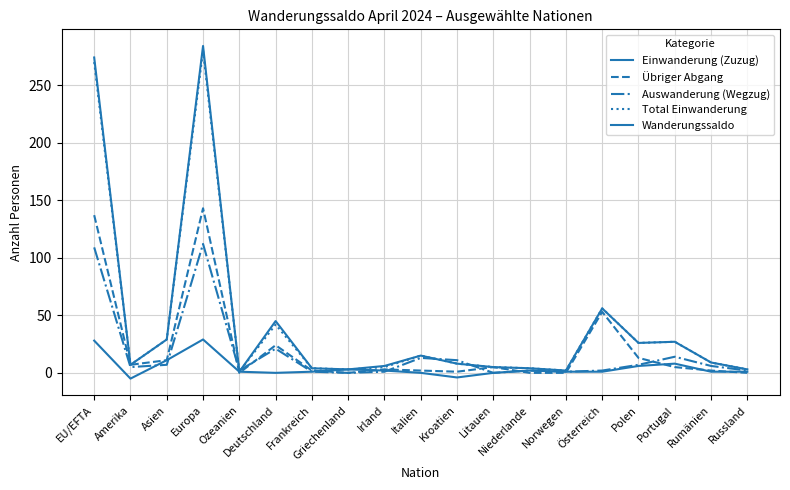

Reading right to left, extract all data points from this chart.

Einwanderung (Zuzug): 3	9	27	26	56	2	4	5	8	15	6	3	4	45	1	284	29	7	274
Übriger Abgang: 0	2	5	13	53	0	0	5	1	2	3	0	2	24	0	143	11	7	137
Auswanderung (Wegzug): 2	6	14	7	2	1	2	0	11	13	1	0	1	21	2	112	7	5	109
Total Einwanderung: 3	9	27	26	56	2	4	5	8	15	5	3	4	42	1	280	29	7	270
Wanderungssaldo: 1	1	8	6	1	1	2	0	-4	0	2	3	1	0	1	29	11	-5	28